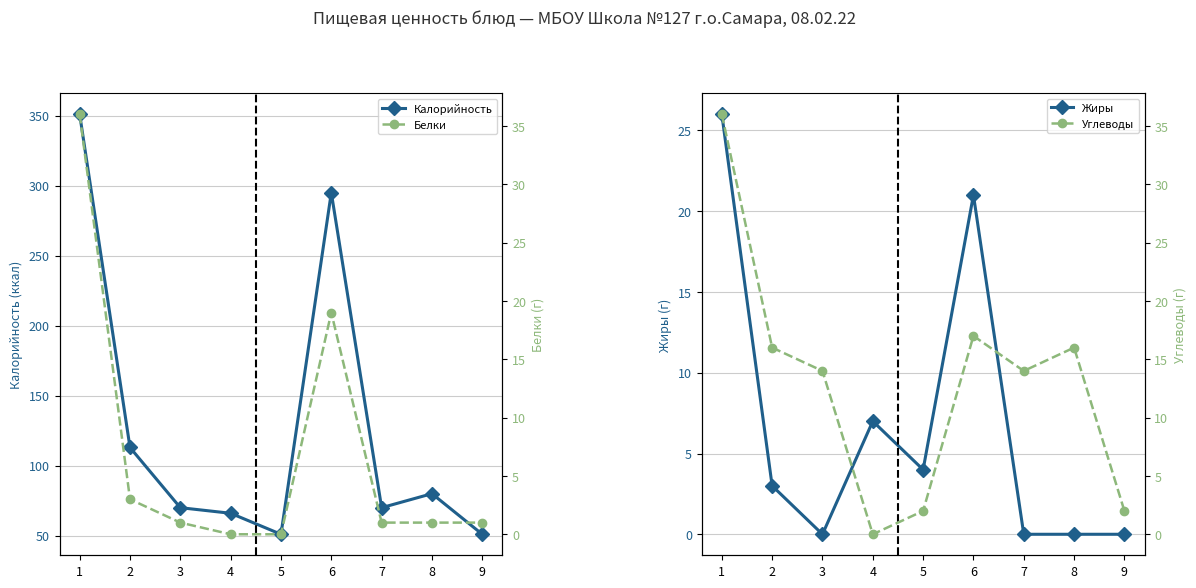

How many values in Белки are above zero?

7